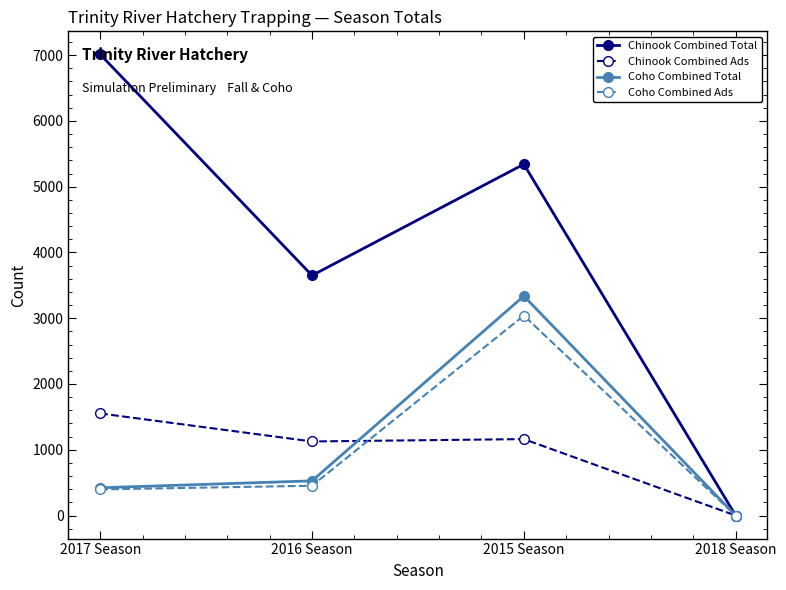

Does the chart display data point markers on the line(s)?

Yes